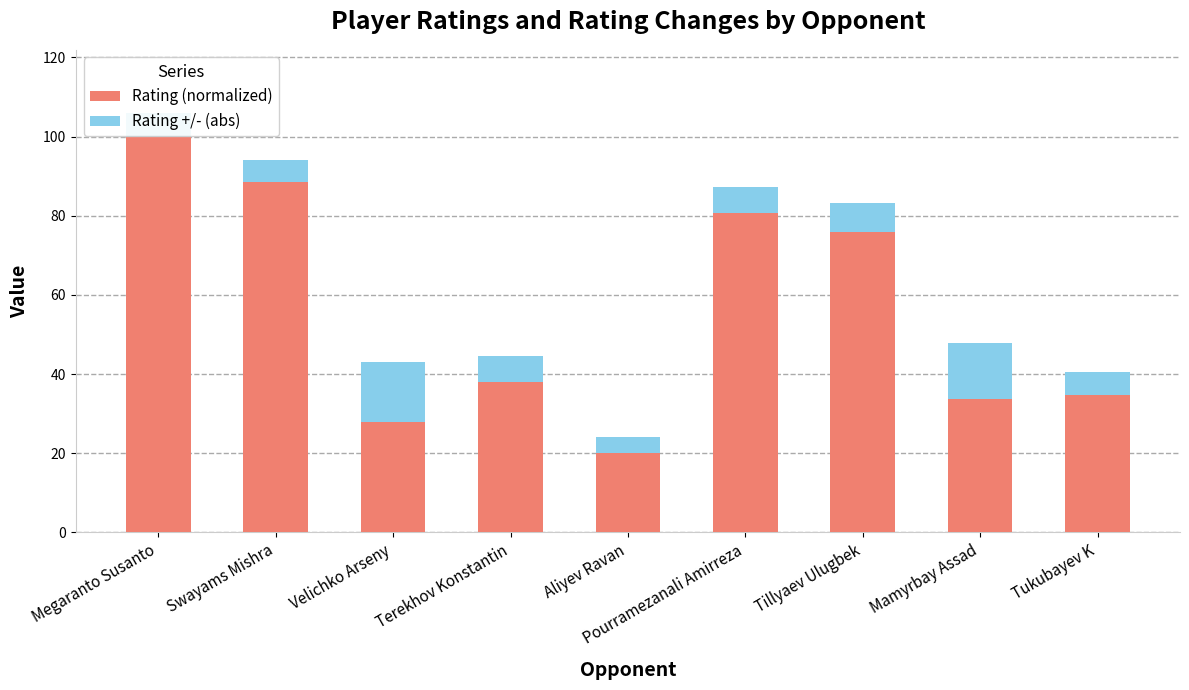

The Rating (normalized) series shows 38.1 at Terekhov Konstantin. True or false?

True